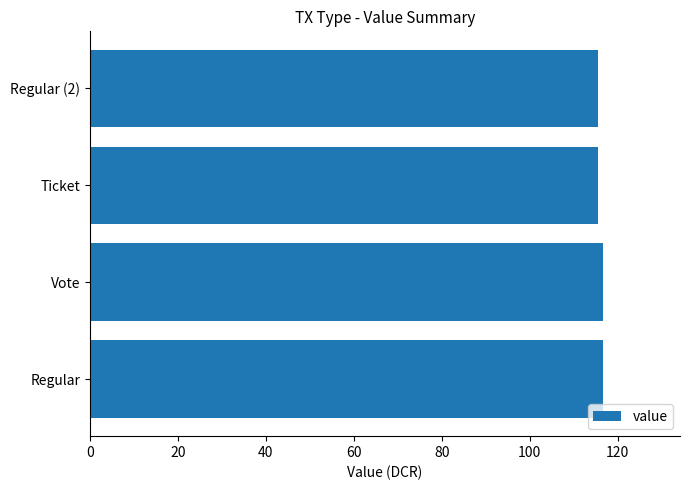

Is it true that the value at Vote is 37.2?

False